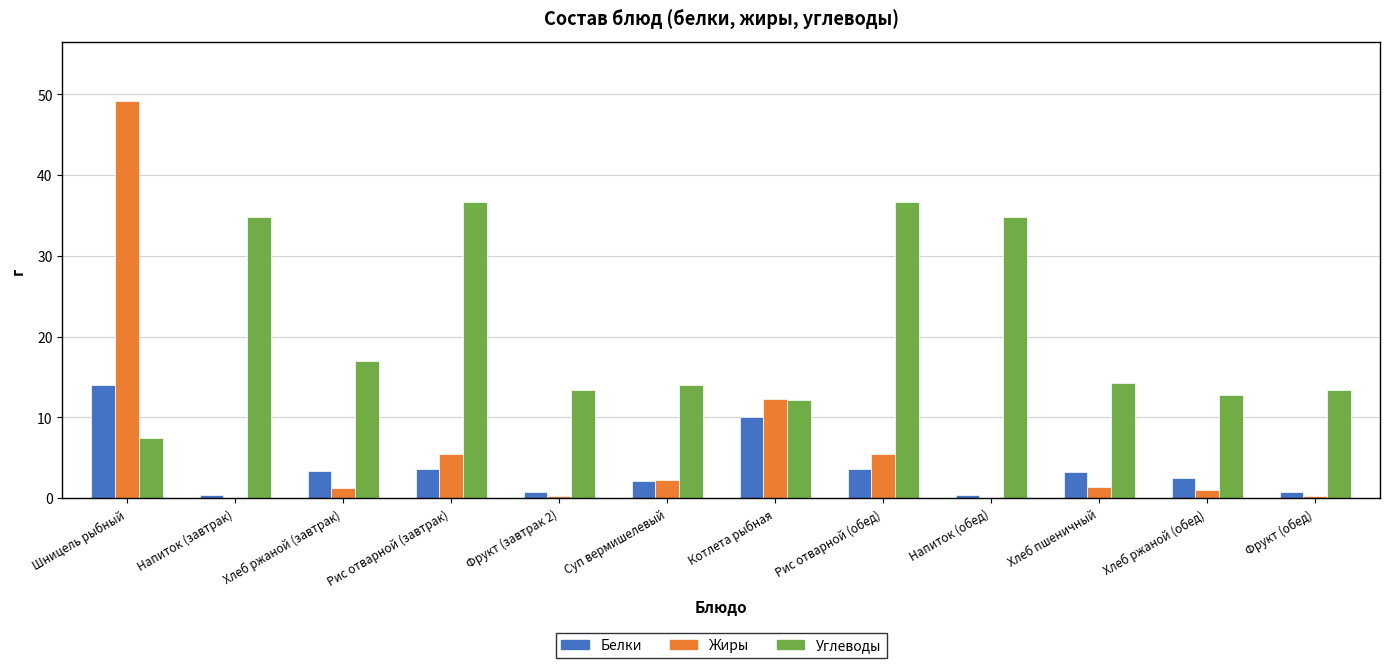

How many data points does each series have?

12